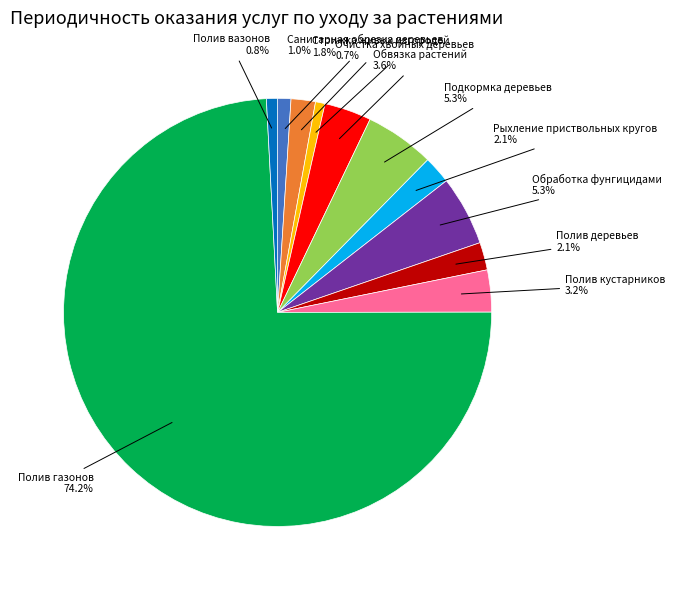

Between Полив вазонов and Обвязка растений, which is larger?

Обвязка растений